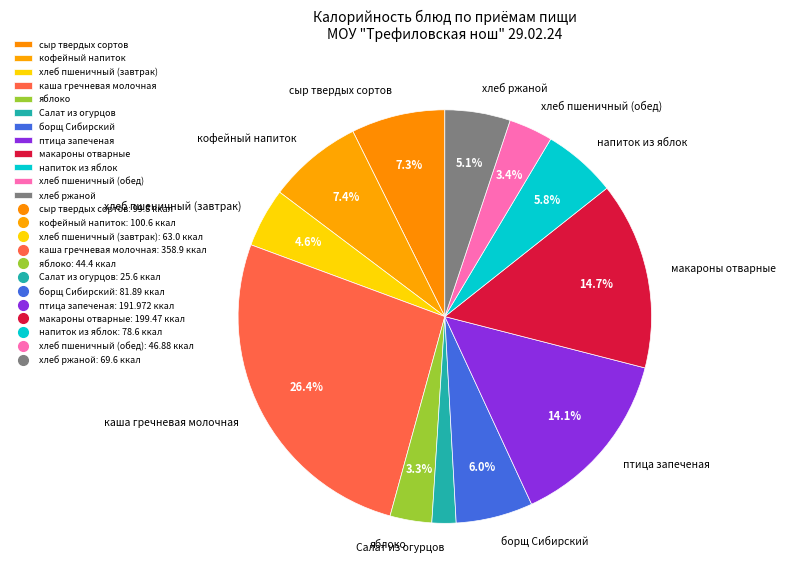

Approximately how many times larger is the value at хлеб пшеничный (завтрак) compared to каша гречневая молочная?

0.2